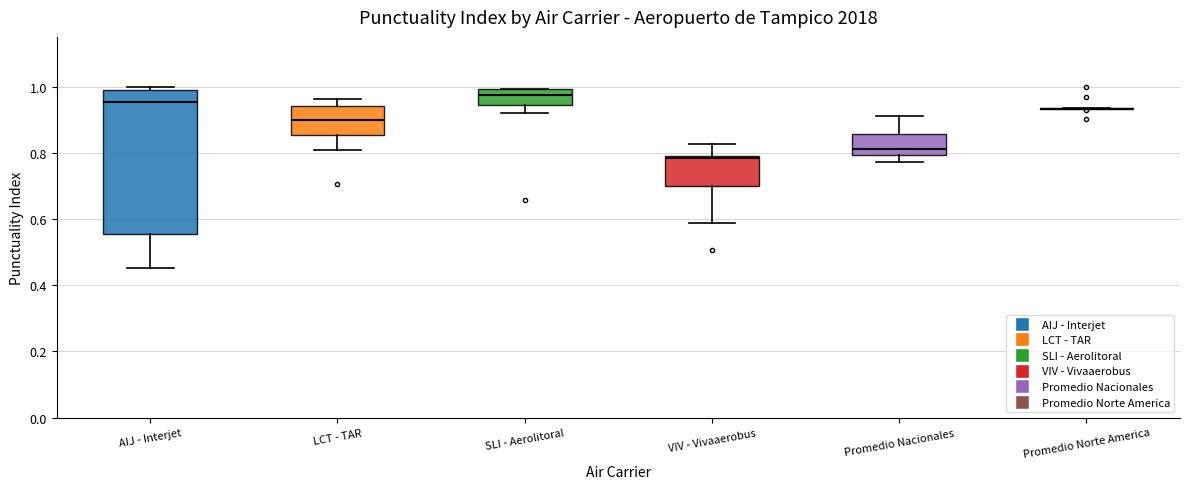

Reading left to right, transcribe this box plot: for each box, give where its median line is, the range the box spans, and where its two whiskers end, as read against the y-axis. The values are not printed on the chart, so give them approximately, as read against the axis.

AIJ - Interjet: median 0.96, box 0.56 to 0.98, whiskers 0.46 to 1.00
LCT - TAR: median 0.90, box 0.86 to 0.94, whiskers 0.80 to 0.96
SLI - Aerolitoral: median 0.98, box 0.94 to 1.00, whiskers 0.92 to 1.00
VIV - Vivaaerobus: median 0.78, box 0.70 to 0.80, whiskers 0.58 to 0.82
Promedio Nacionales: median 0.82, box 0.80 to 0.86, whiskers 0.78 to 0.92
Promedio Norte America: box collapsed to a line at 0.94, whiskers 0.94 to 0.94